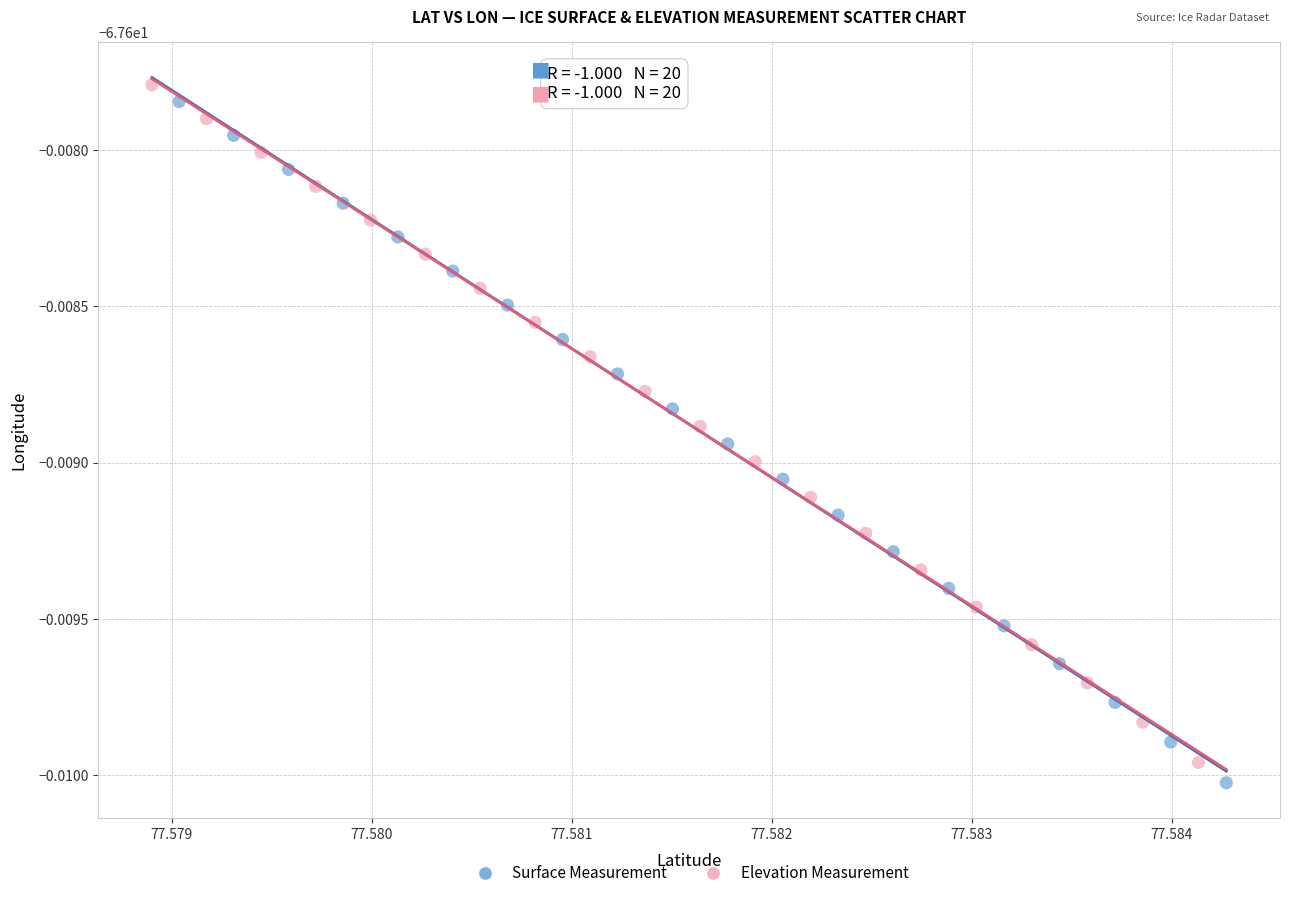

Which series has the largest Y range (max minus min)?

Surface Measurement